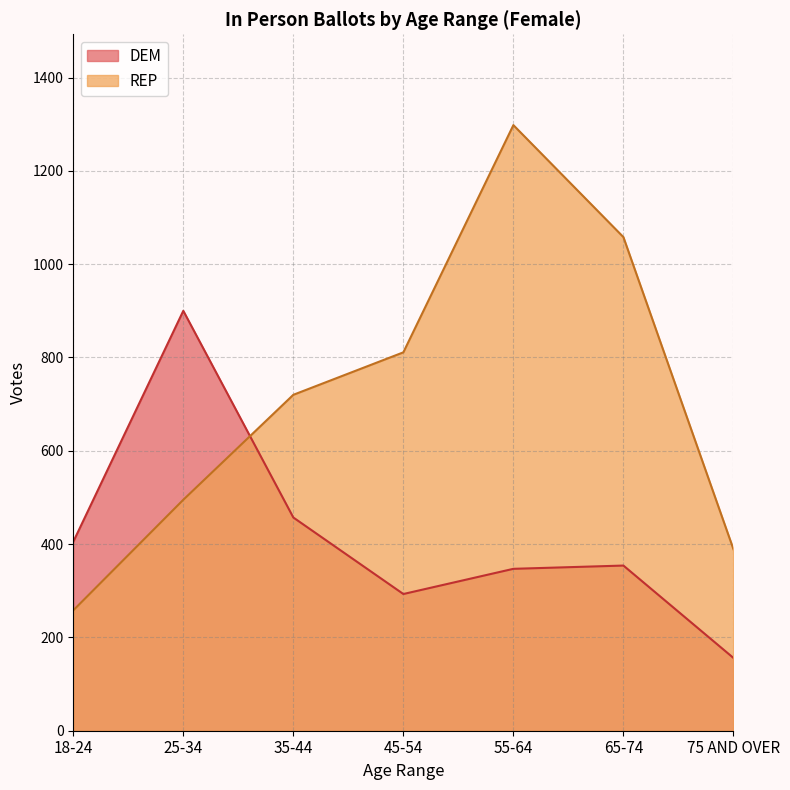

What is the average value of the REP series?

718